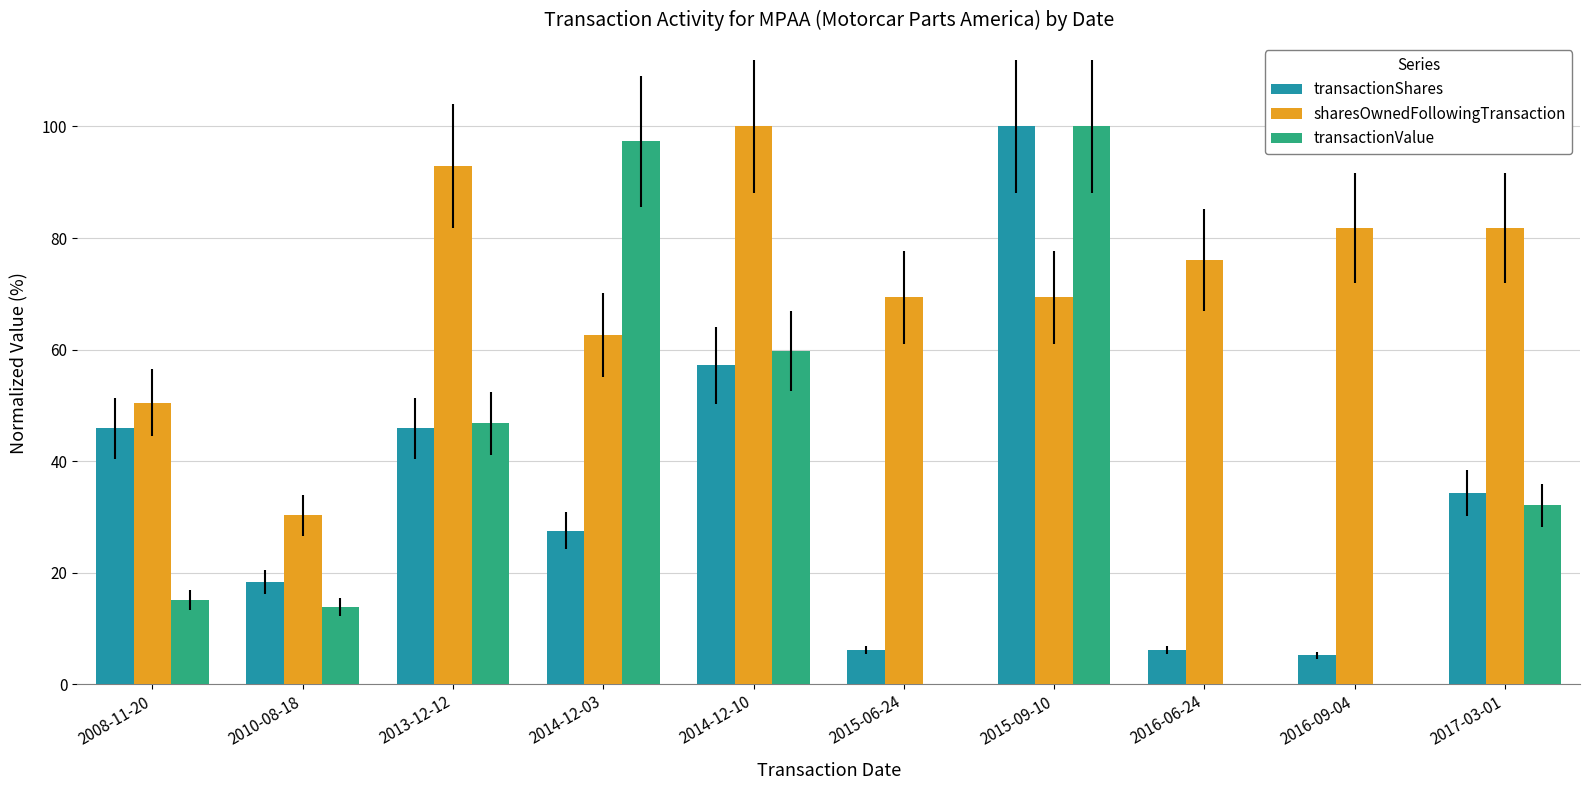

Reading left to right, transcribe all the data shown in this chart.

transactionShares: 2008-11-20=45.9	2010-08-18=18.3	2013-12-12=45.9	2014-12-03=27.5	2014-12-10=57.2	2015-06-24=6.1	2015-09-10=100.0	2016-06-24=6.1	2016-09-04=5.2	2017-03-01=34.3
sharesOwnedFollowingTransaction: 2008-11-20=50.5	2010-08-18=30.3	2013-12-12=92.9	2014-12-03=62.6	2014-12-10=100.0	2015-06-24=69.3	2015-09-10=69.3	2016-06-24=76.1	2016-09-04=81.8	2017-03-01=81.8
transactionValue: 2008-11-20=15.0	2010-08-18=13.8	2013-12-12=46.8	2014-12-03=97.3	2014-12-10=59.7	2015-06-24=0.0	2015-09-10=100.0	2016-06-24=0.0	2016-09-04=0.0	2017-03-01=32.1